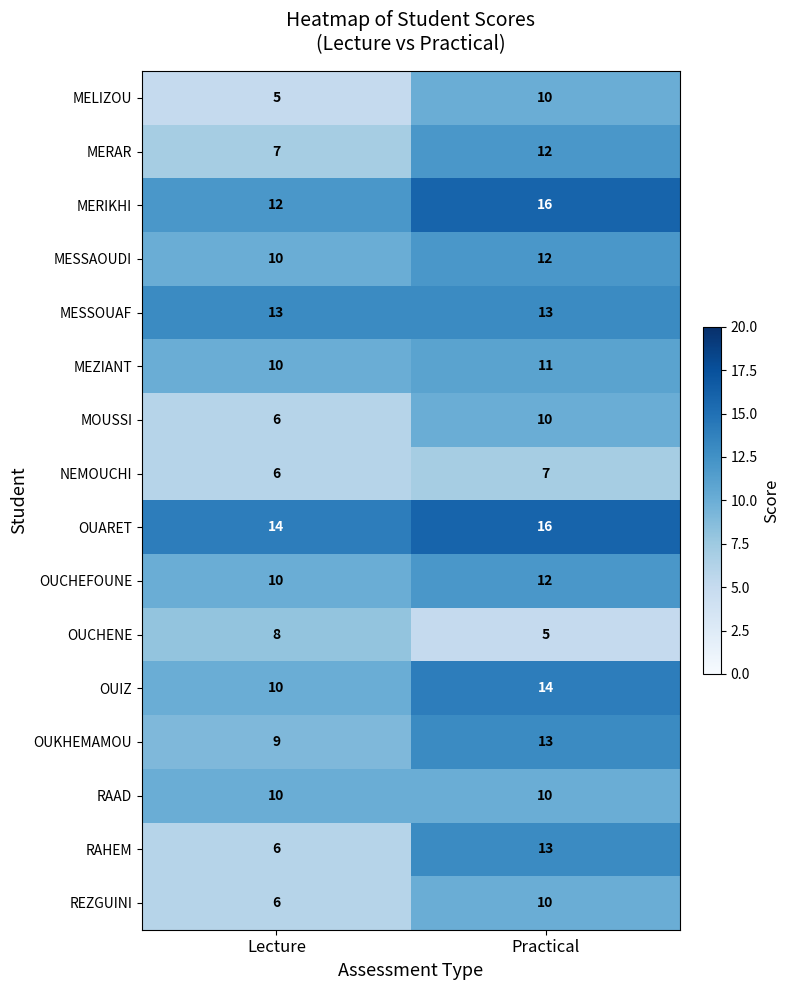

What is the average value of the MESSAOUDI series?

11